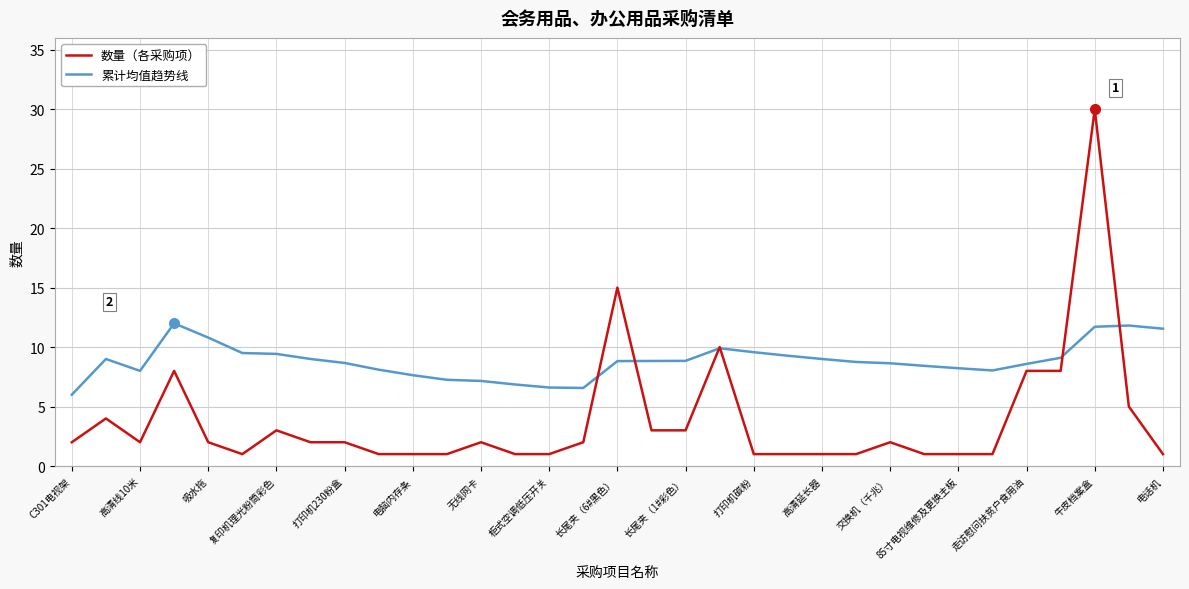

Which series has the largest total across all categories?

累计均值趋势线